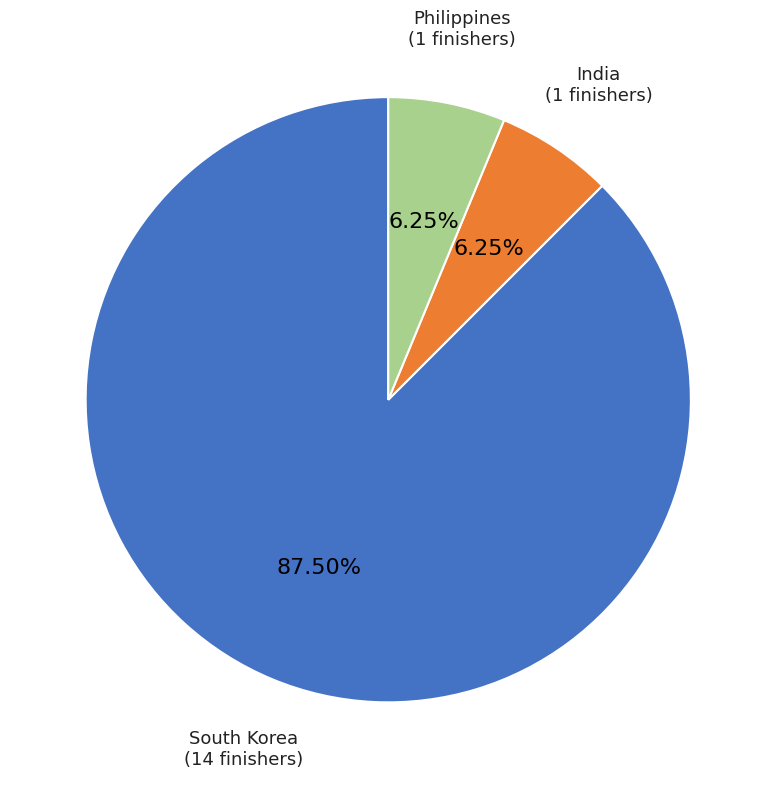

To the nearest percent, what is the average slice percentage?

33%